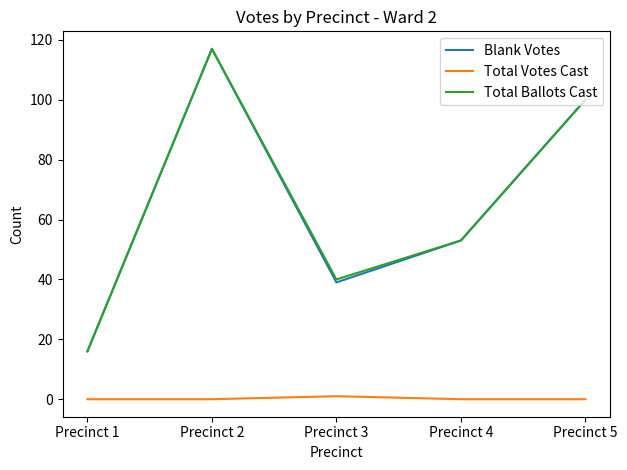

True or false: Total Ballots Cast has more than 1 interior local peaks.

False